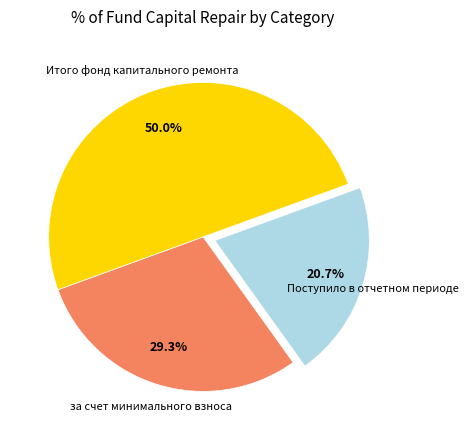

Which category has the smallest portion of the pie?

Поступило в отчетном периоде